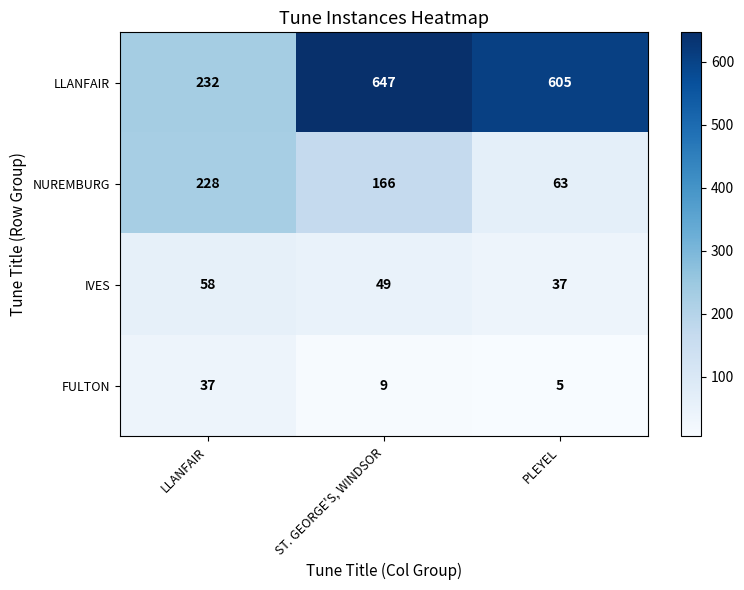

What is the smallest value displayed?

5